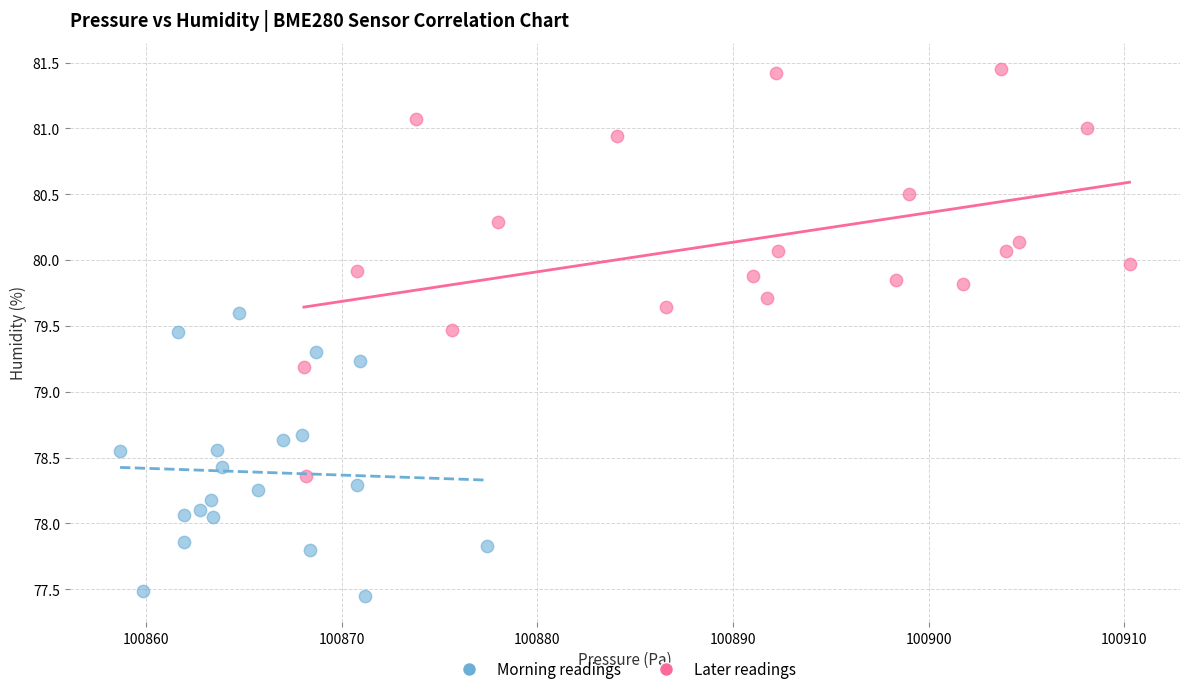

Which series contains the highest Y value?

Later readings